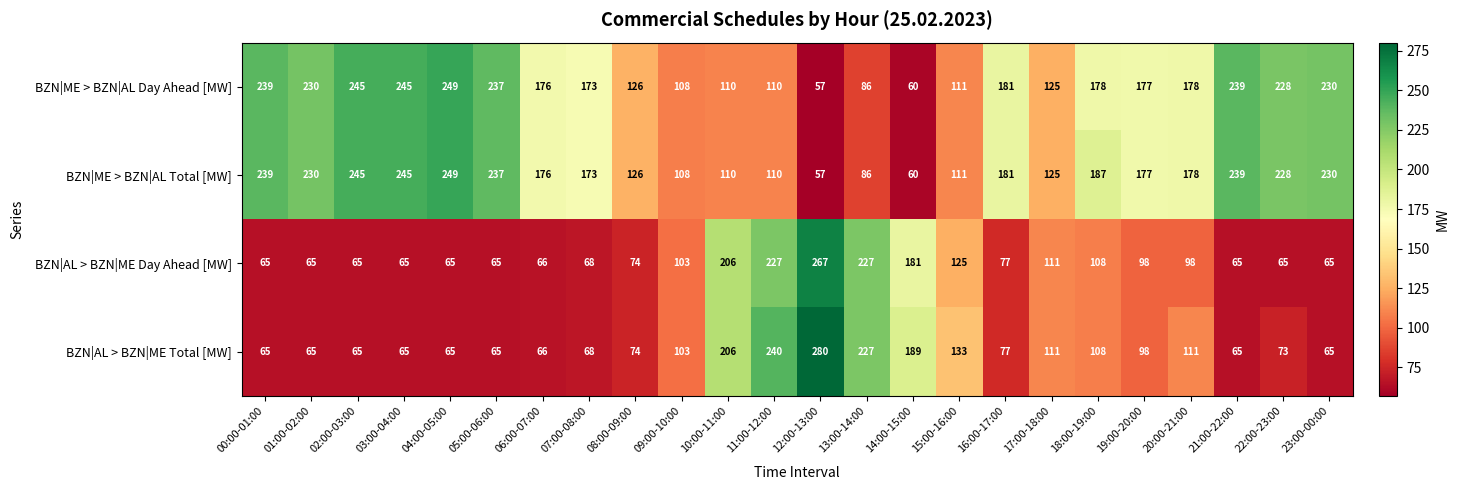

What is the difference between the BZN|AL > BZN|ME Total [MW] values at 09:00-10:00 and 06:00-07:00?

37